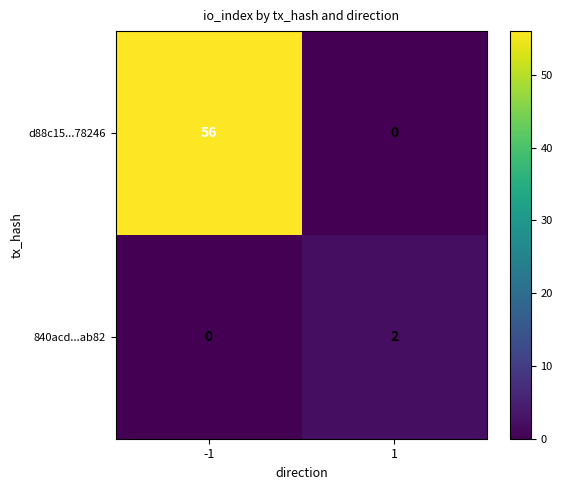

Which series has the largest range (max minus min)?

d88c15...78246